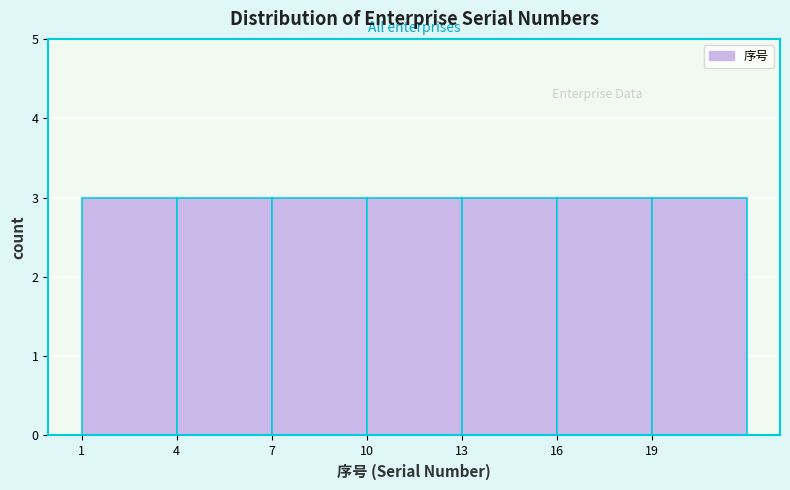

What is the height of the bar covering 13 to 16 on the x-axis? The values are not printed on the chart, so give them approximately, as read against the axis.

3